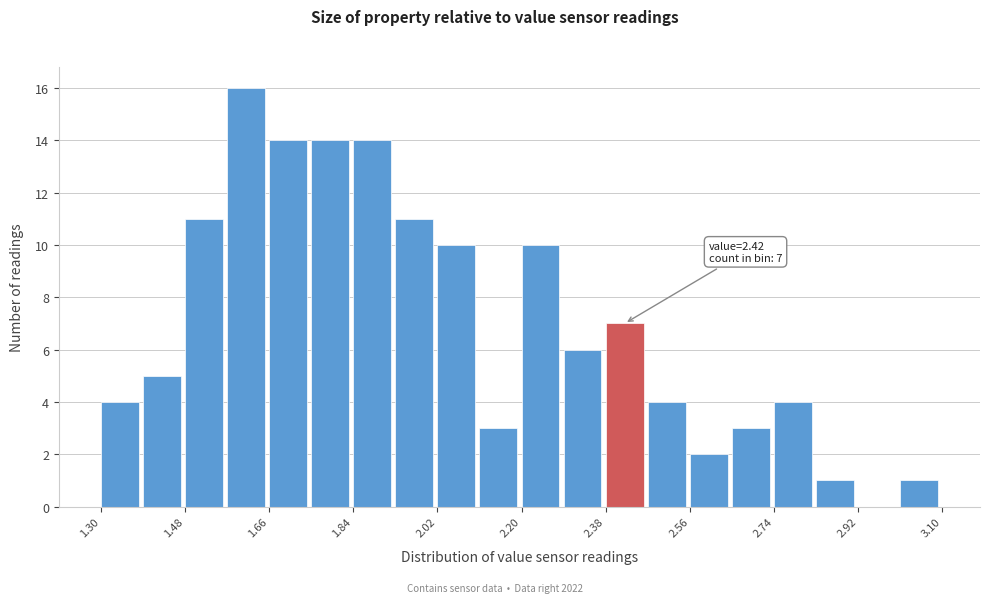

Over which range of the x-axis is the bar tallest?

1.57 to 1.66